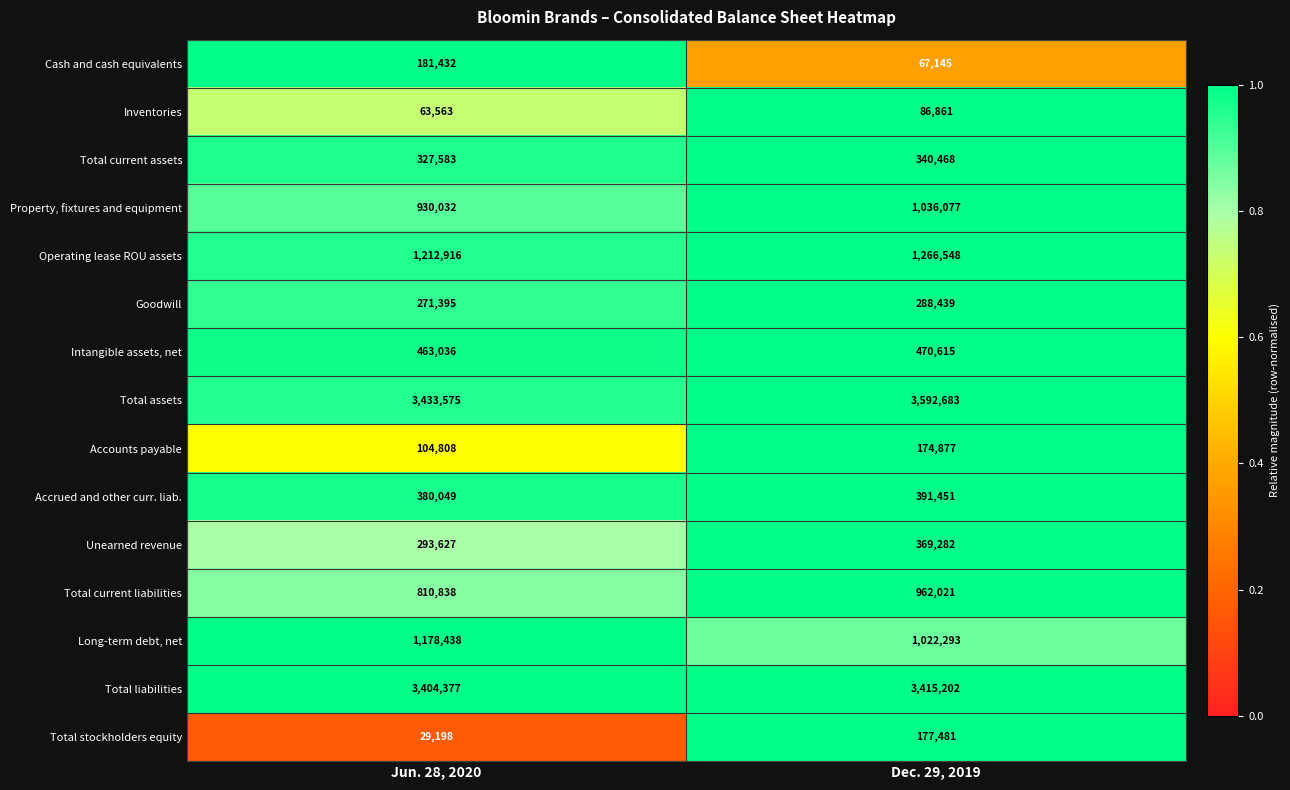

Which category has the lowest value across all series?

Jun. 28, 2020